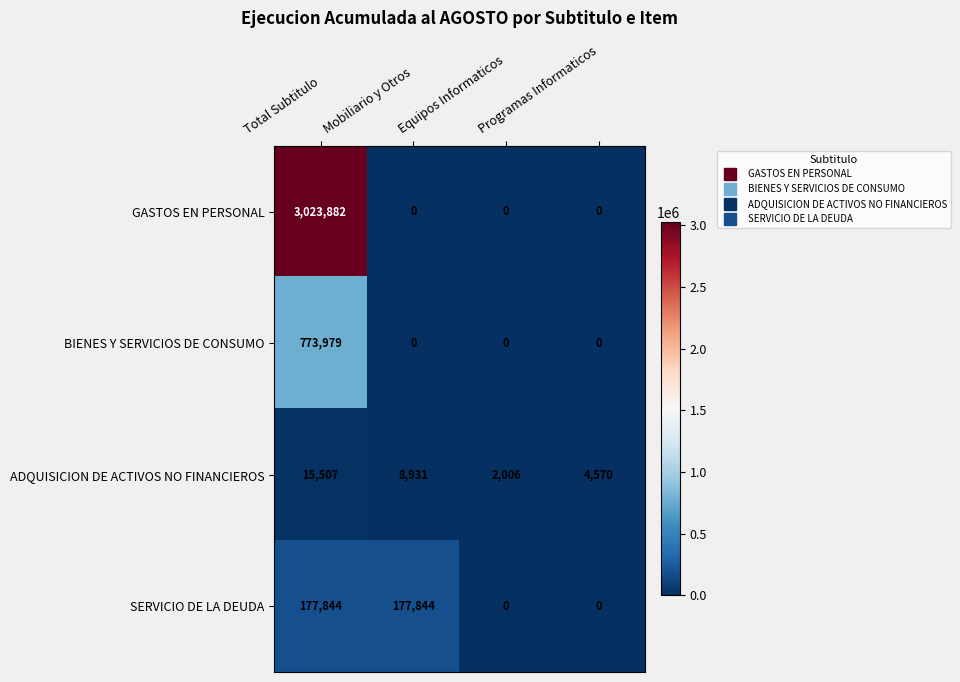

List the series in order of their peak value, highest first.

GASTOS EN PERSONAL, BIENES Y SERVICIOS DE CONSUMO, SERVICIO DE LA DEUDA, ADQUISICION DE ACTIVOS NO FINANCIEROS